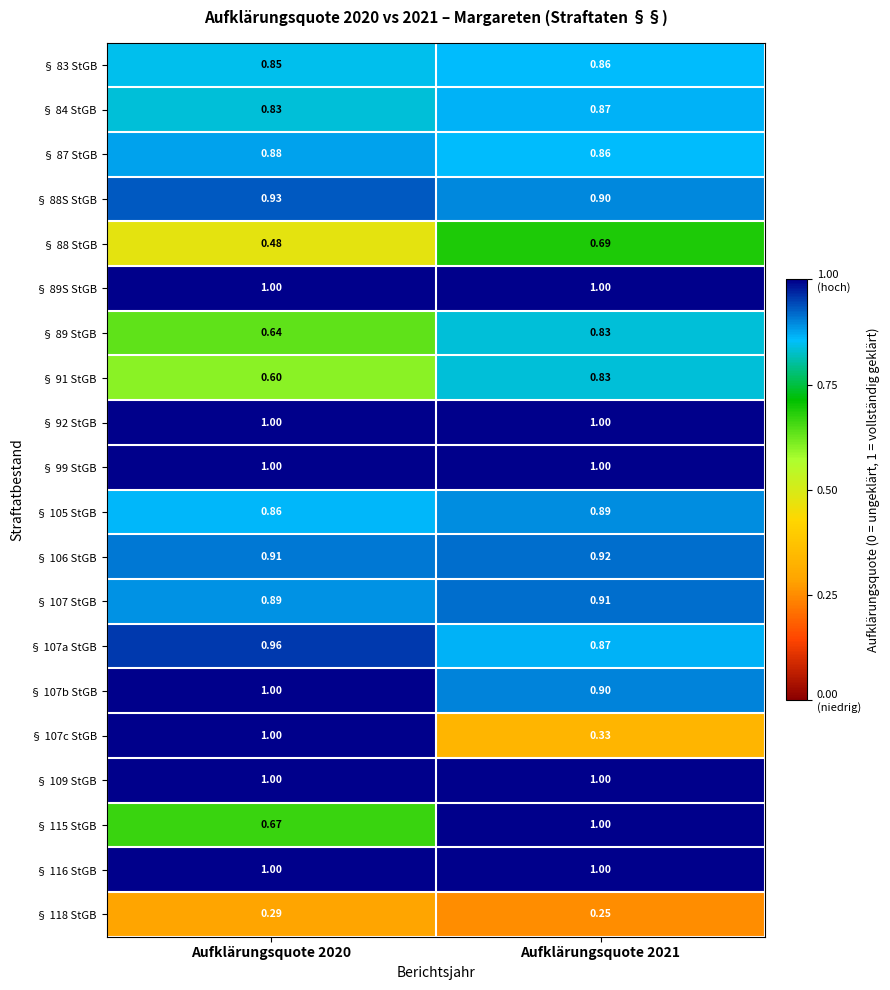

Is the value of § 107c StGB at Aufklärungsquote 2021 greater than the value of § 89 StGB at Aufklärungsquote 2020?

No